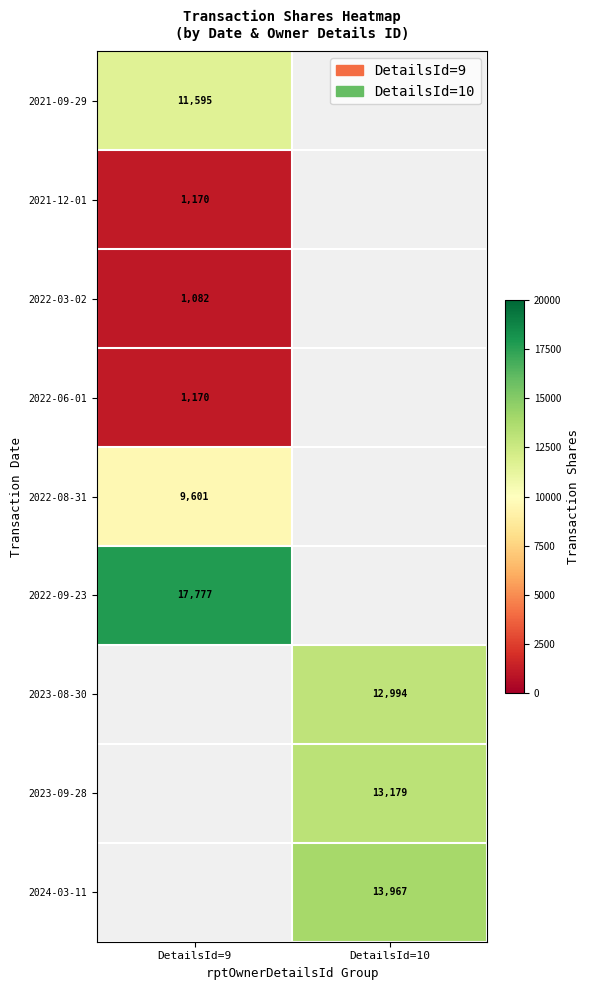

The 2022-08-31 series shows 9601 at DetailsId=9. True or false?

True